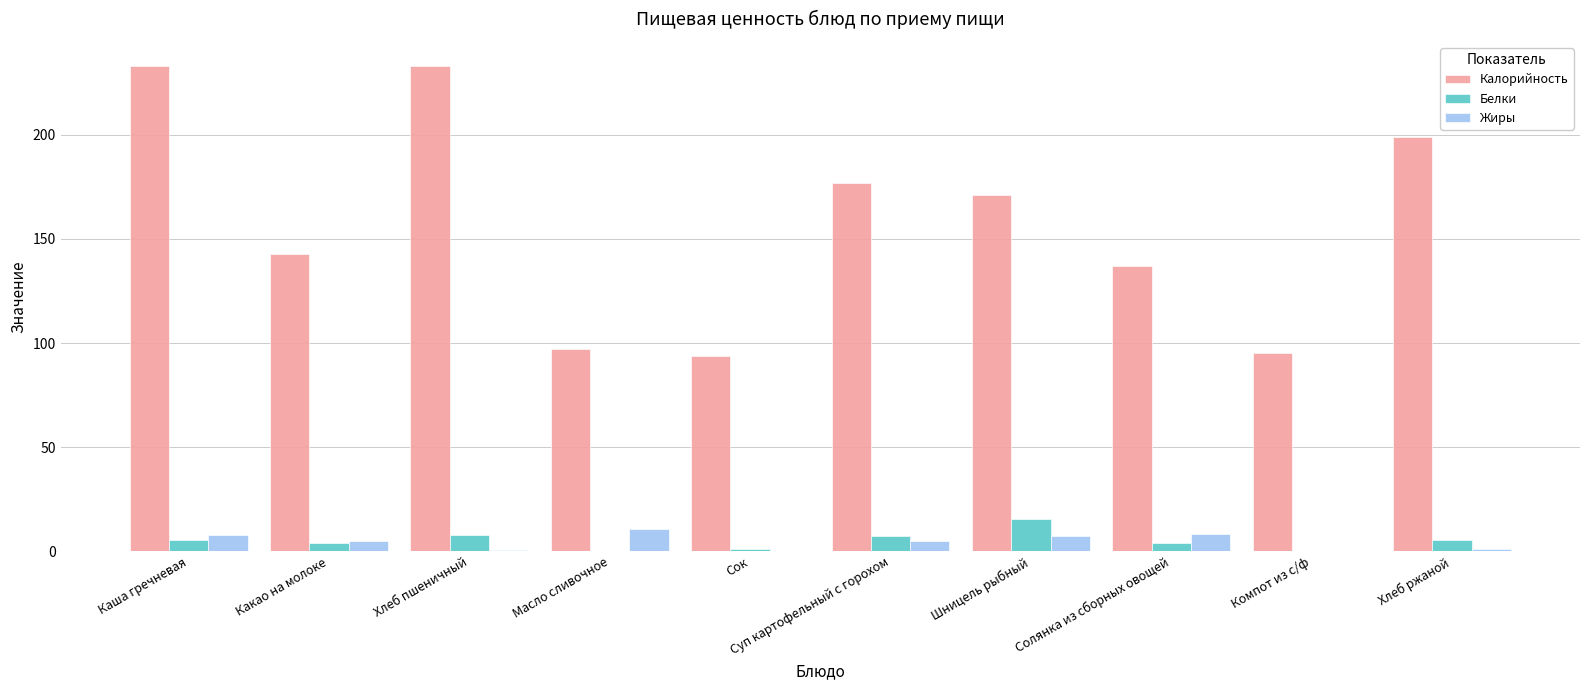

Is it true that Белки equals 3.8 at Солянка из сборных овощей?

True